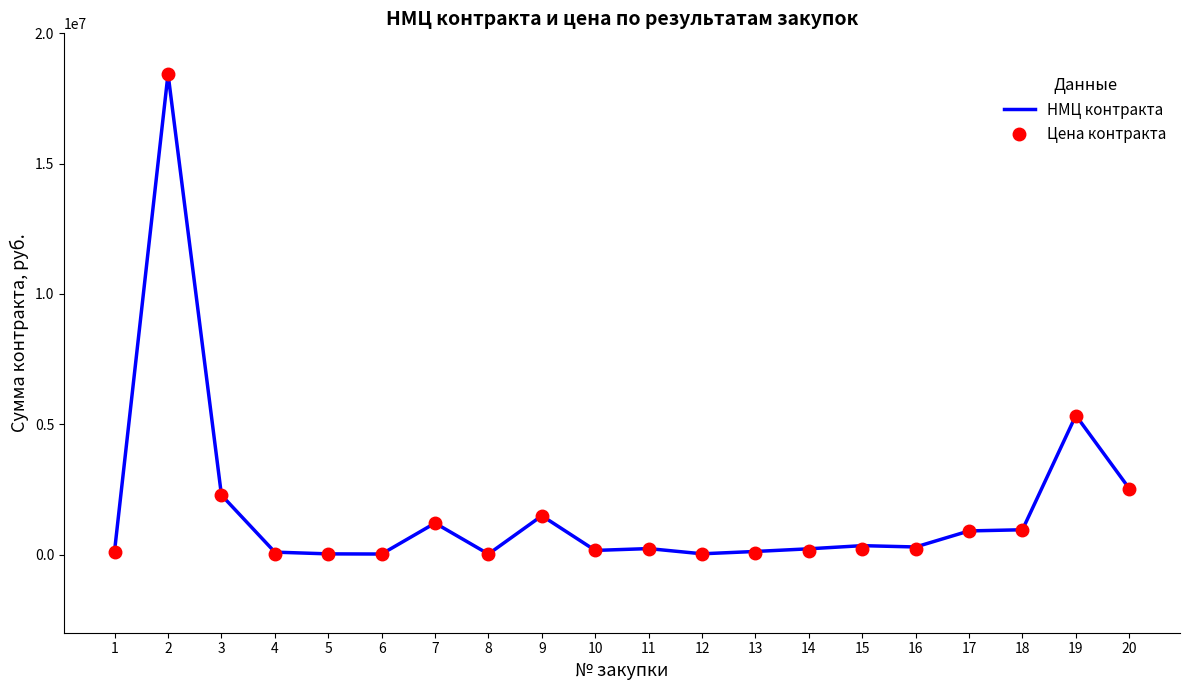

How many series are shown in this chart?

2